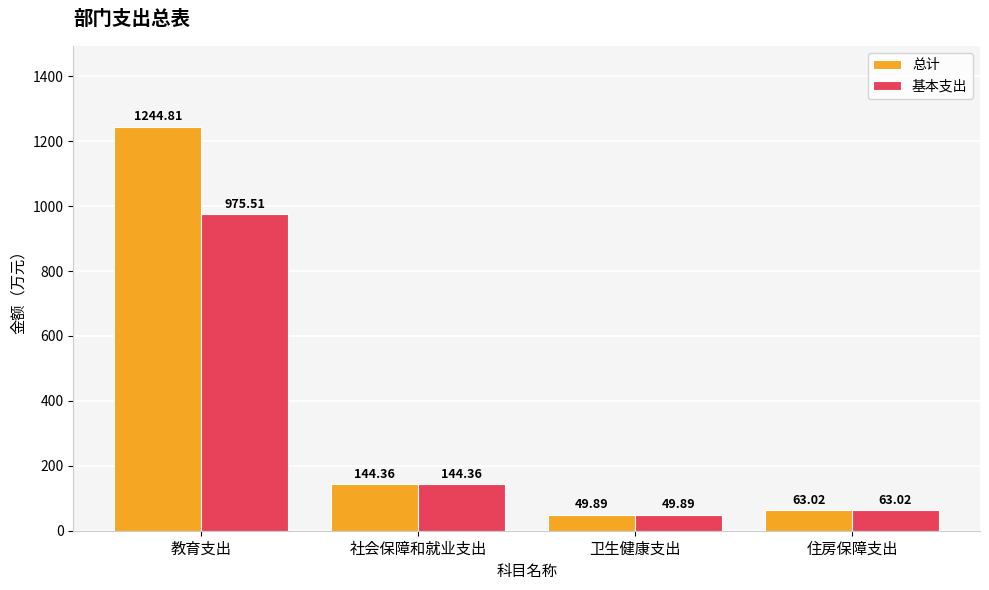

What is the label of the 3rd bar from the right?

社会保障和就业支出